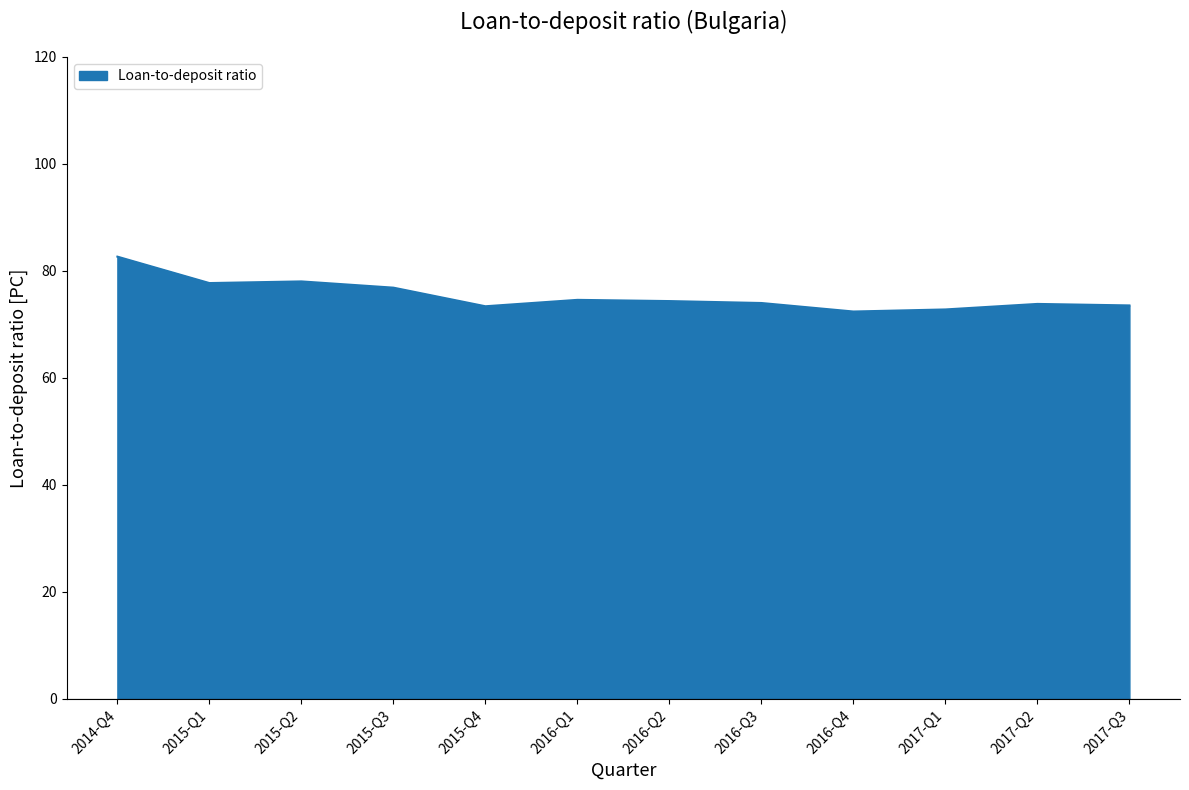

How many lines are shown in the chart?

1